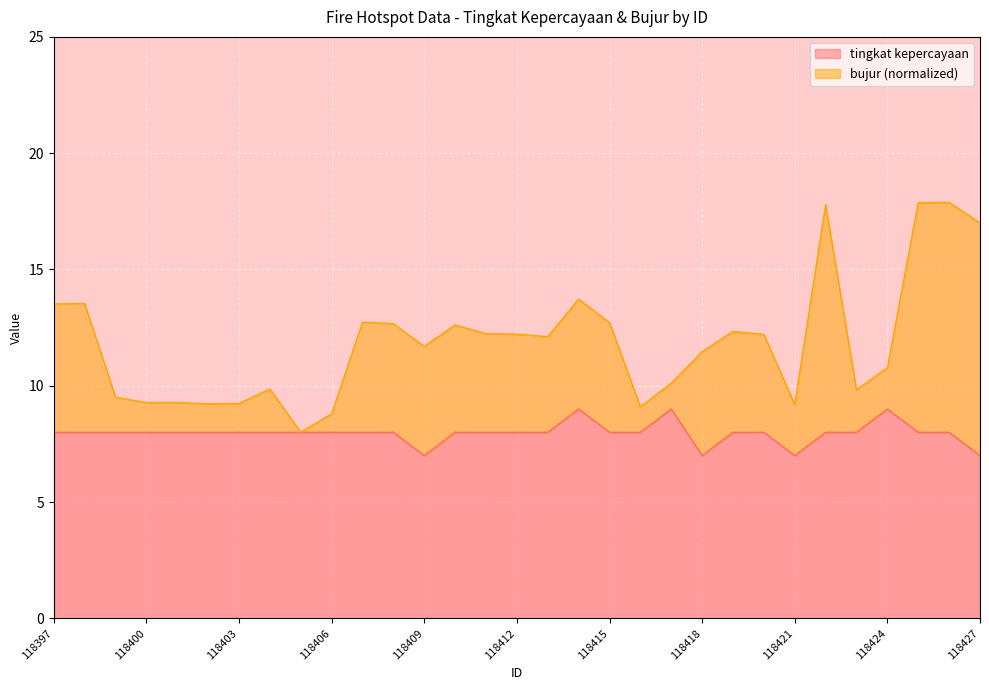

At how many categories does at least one series exceed 12?

16